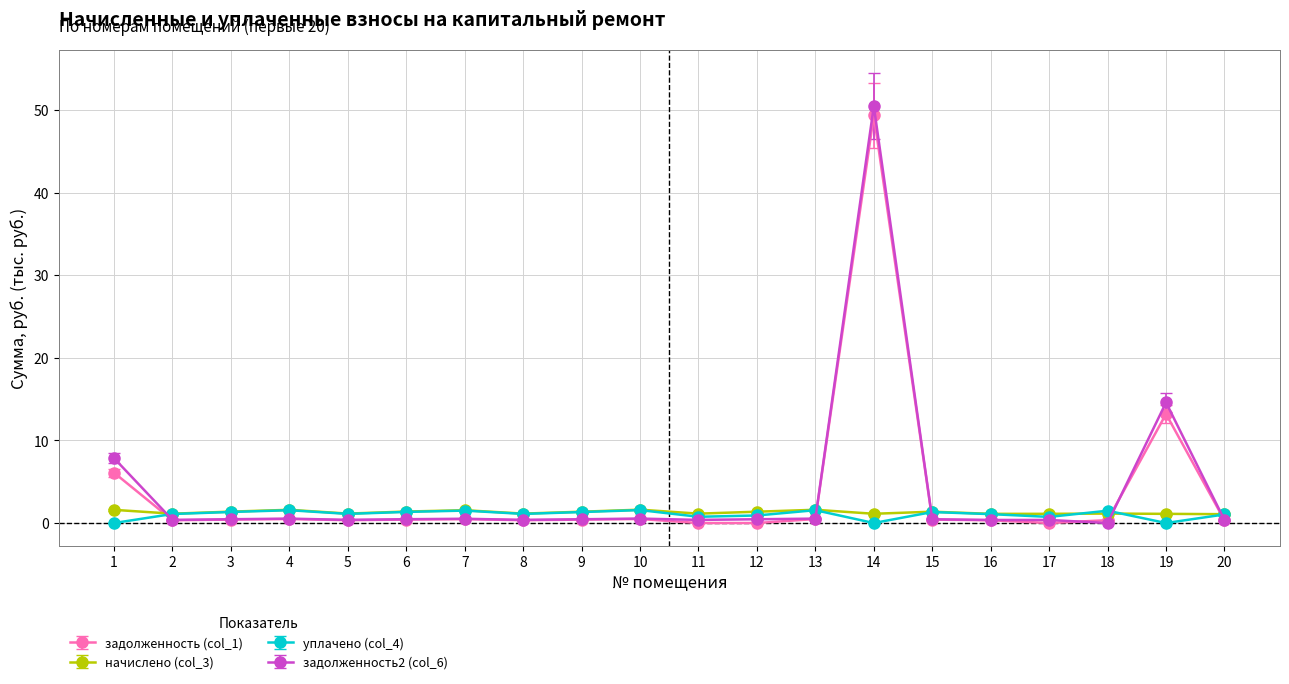

At which category is the sum across all series the highest?

14